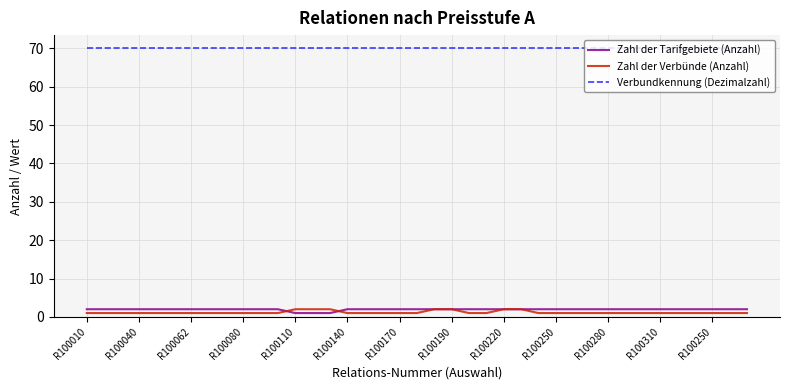

True or false: Verbundkennung (Dezimalzahl) and Zahl der Tarifgebiete (Anzahl) cross at least once.

False